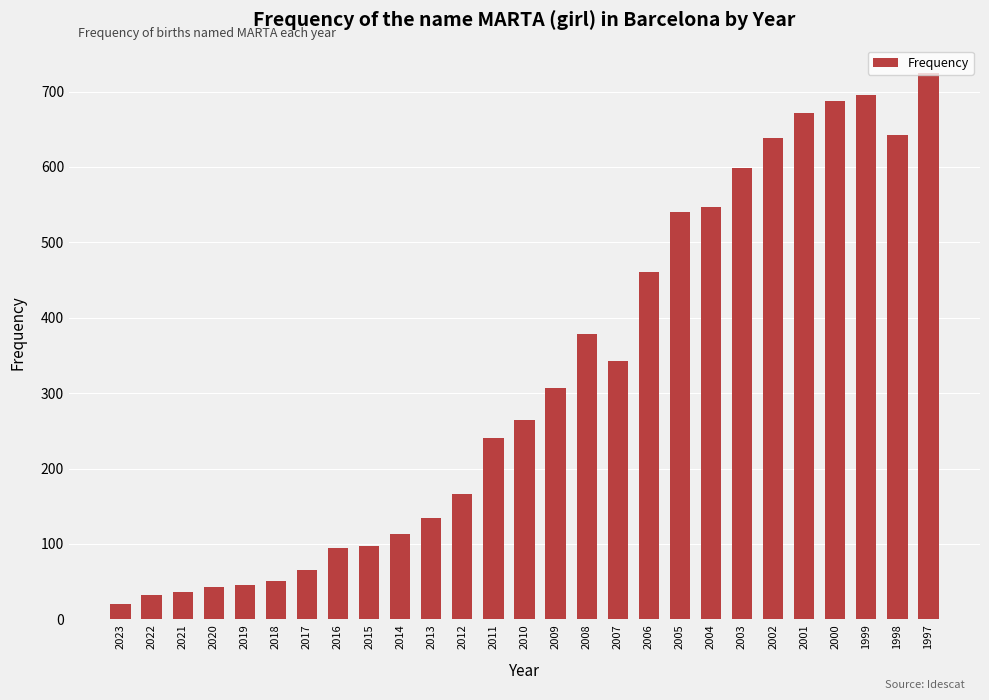

What is the difference between the maximum and minimum values?

704